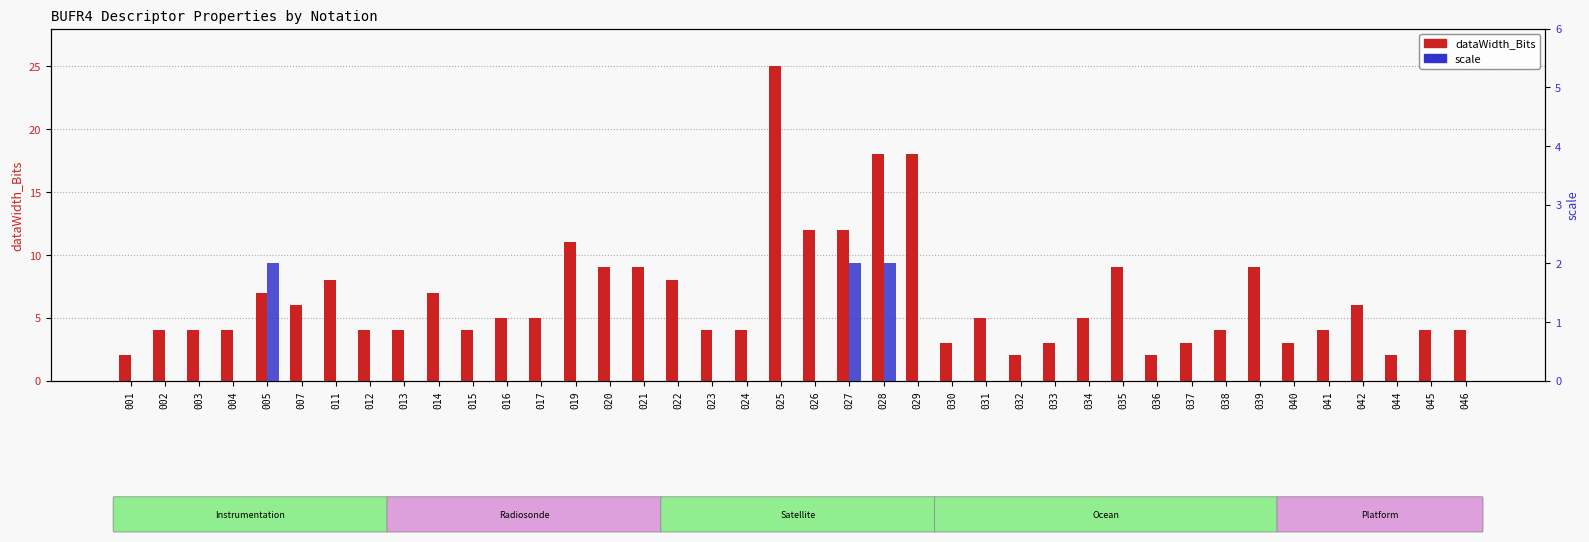

At which category is the sum across all series the highest?

025